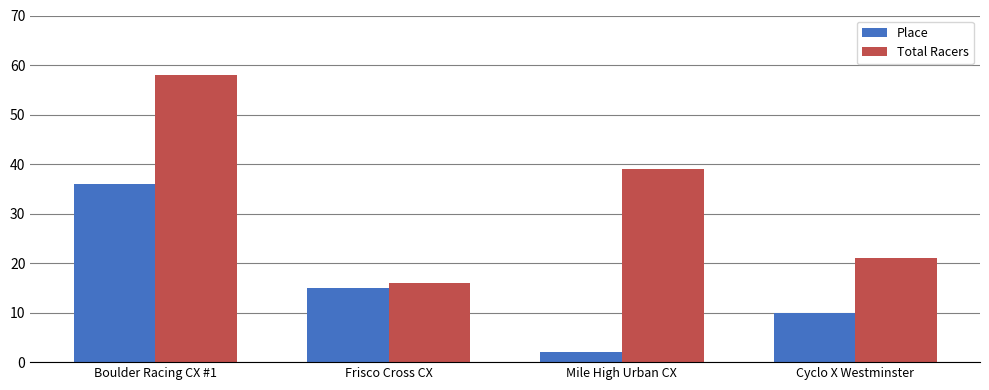

Are the bars grouped side by side (vs. stacked)?

Yes